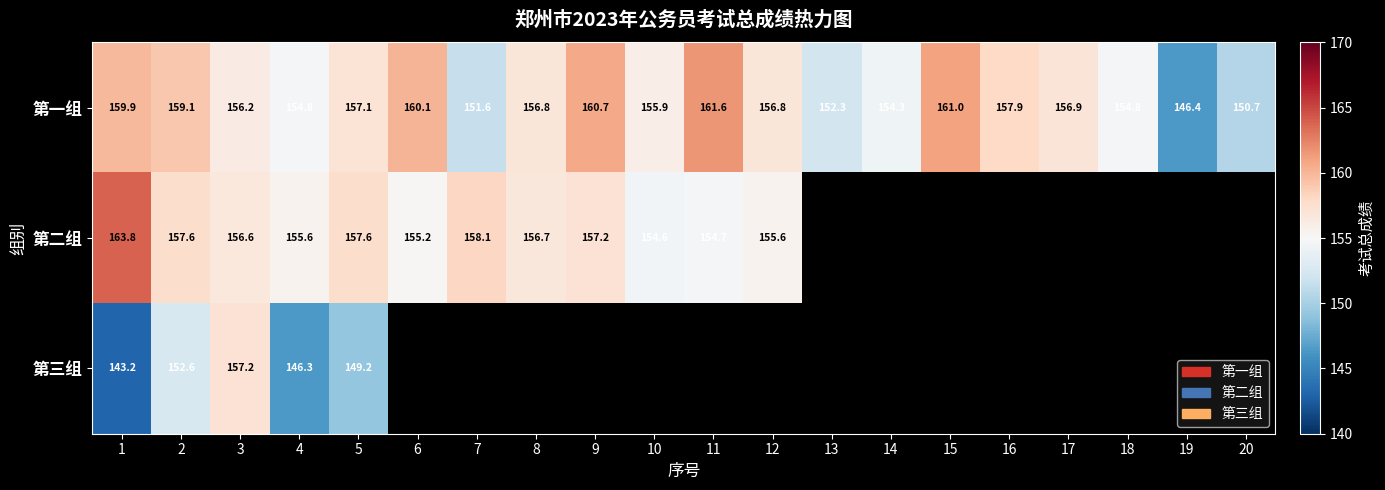

Rank the series at 5 from lowest to highest value.

第三组, 第一组, 第二组